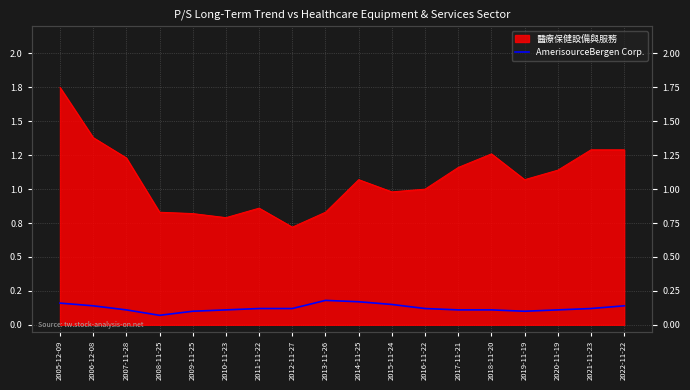

List the labels in order of value, smallest first.

2008-11-25, 2009-11-25, 2019-11-19, 2007-11-28, 2010-11-23, 2017-11-21, 2018-11-20, 2020-11-19, 2011-11-22, 2012-11-27, 2016-11-22, 2021-11-23, 2006-12-08, 2022-11-22, 2015-11-24, 2005-12-09, 2014-11-25, 2013-11-26